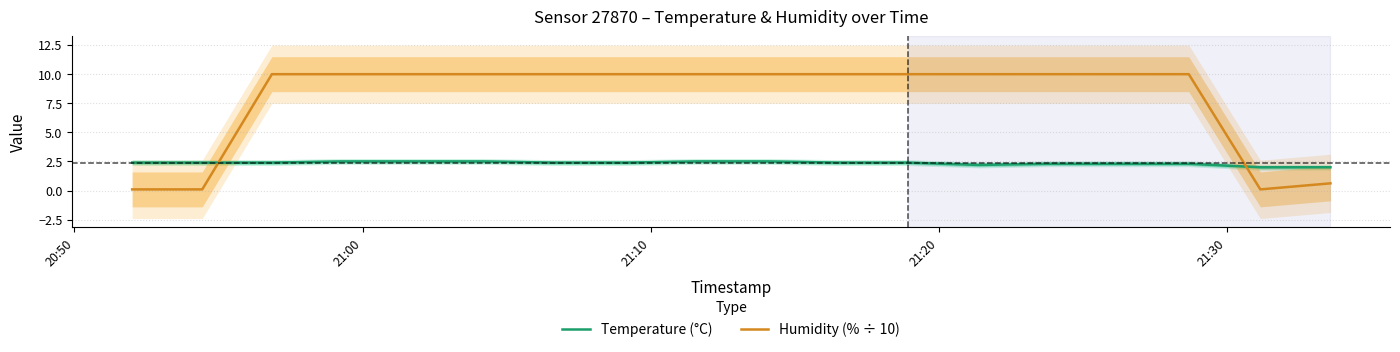

What is the maximum value for Temperature (°C)?

2.5